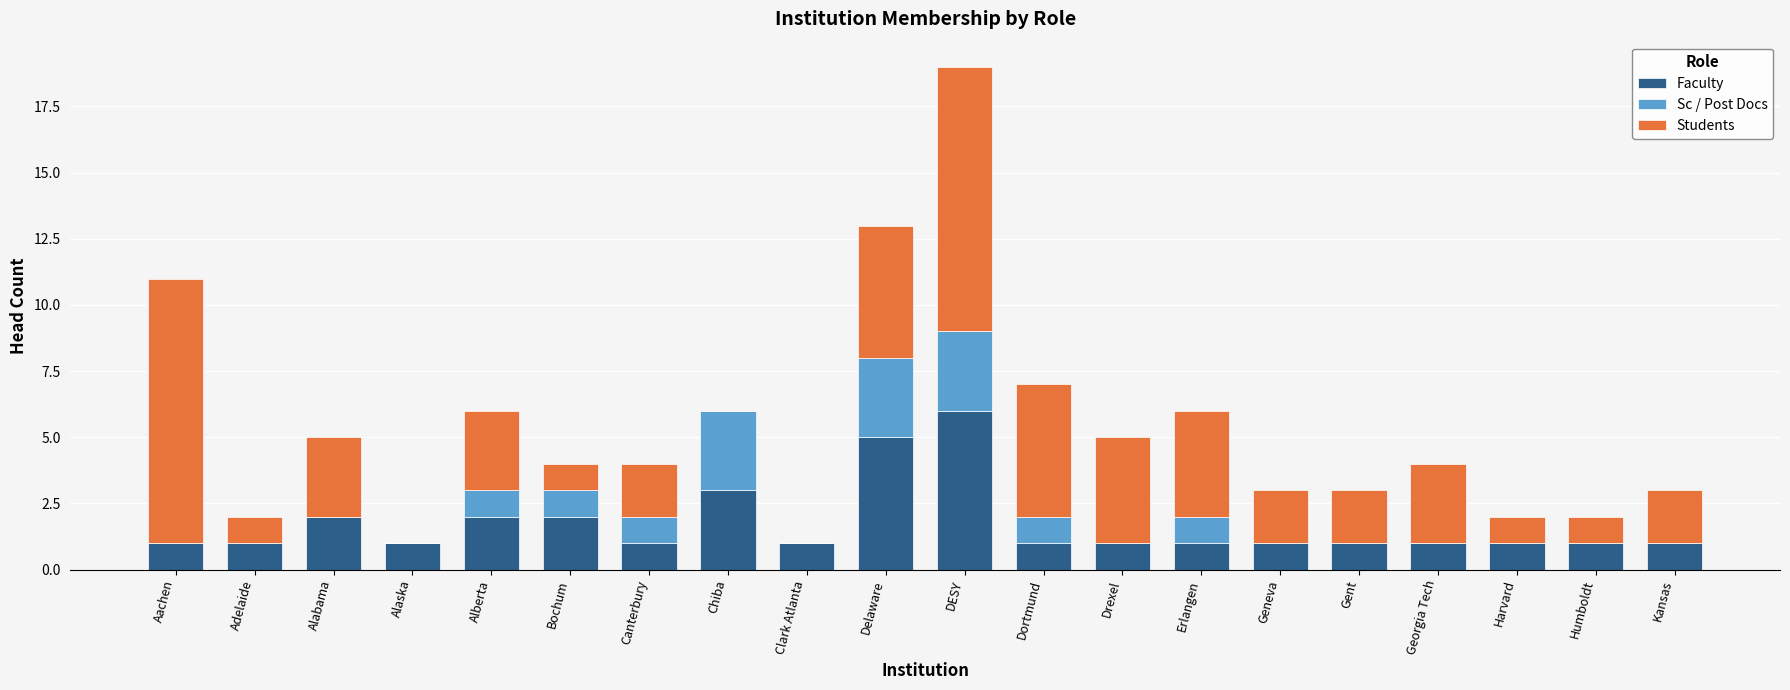

The value of Faculty at Chiba is 5. True or false?

False